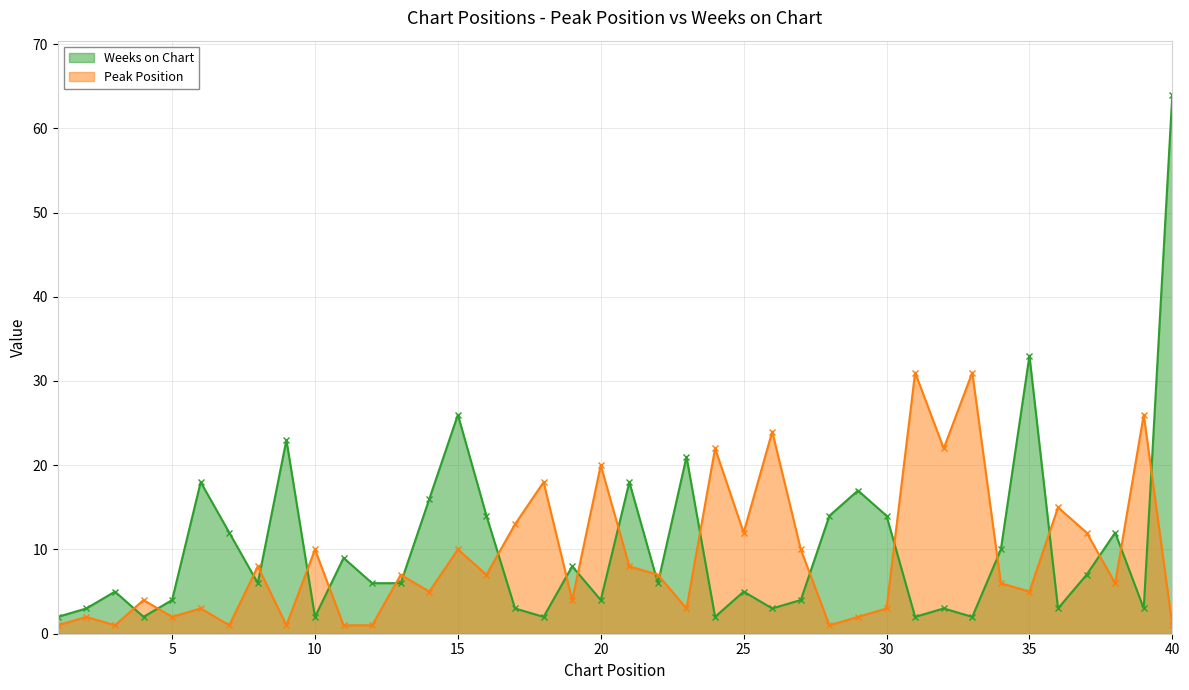

What are all the series names shown in the legend?

Weeks on Chart, Peak Position